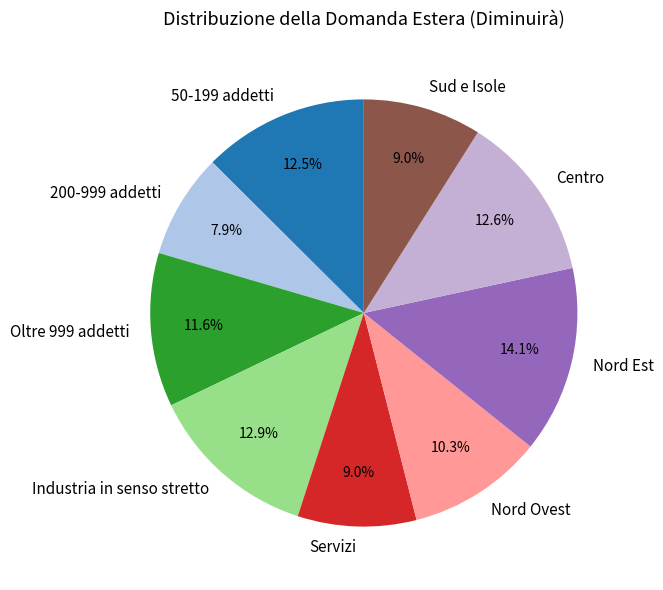

Count the number of slices in the pie.

9